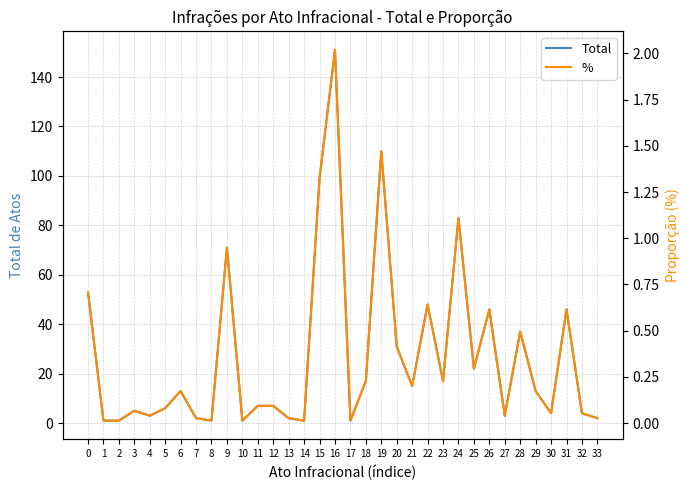

Which series has the largest range (max minus min)?

Total